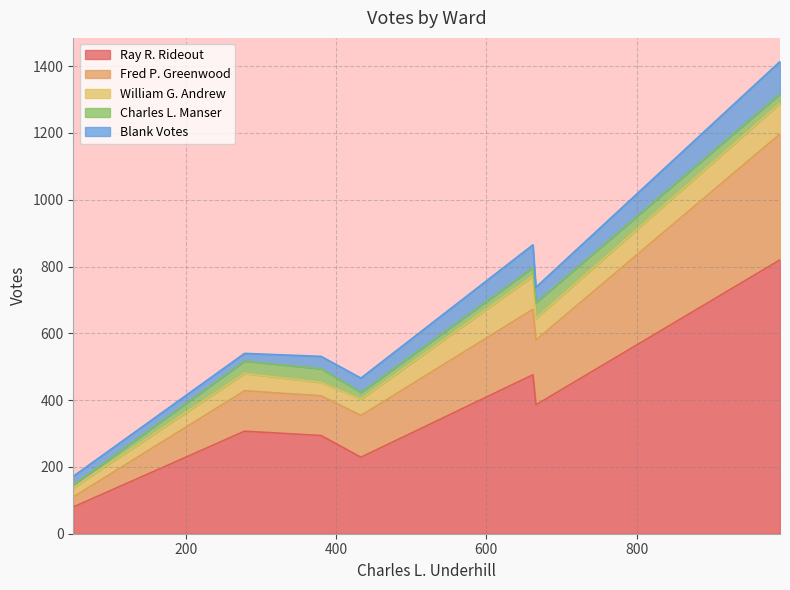

How many interior local valleys does the William G. Andrew series have?

2